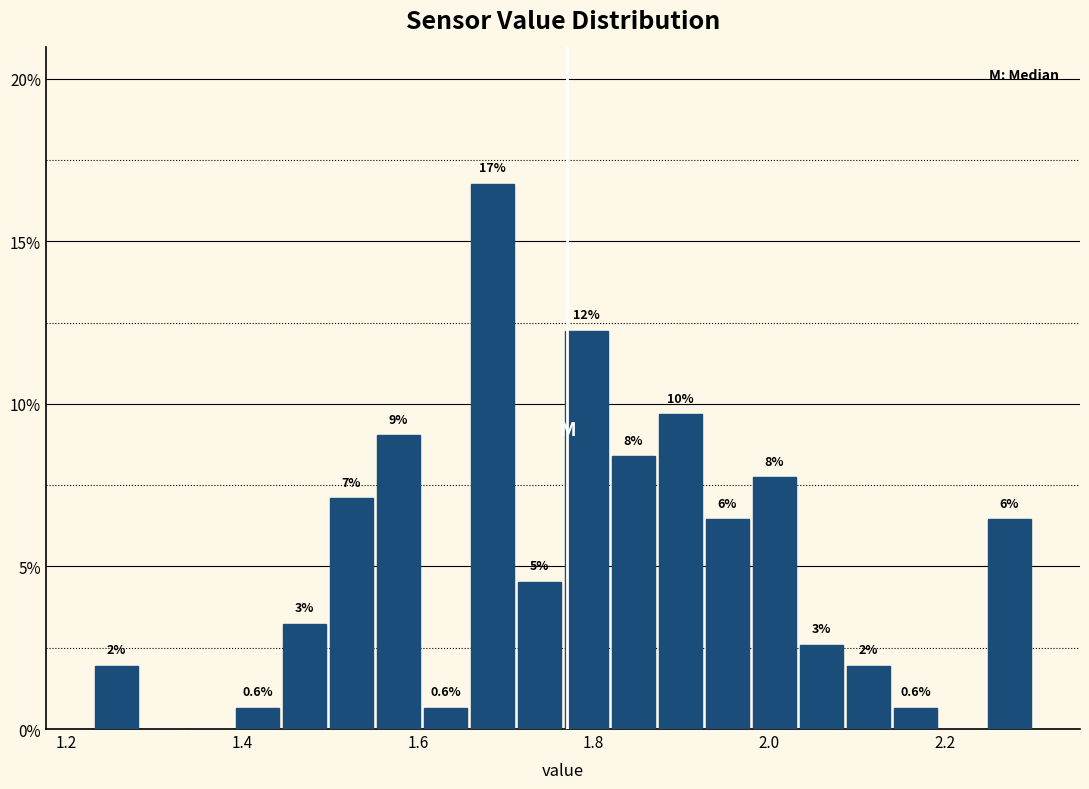

Read against the x-axis, roughly where is the centre of the tallest bar?

1.68